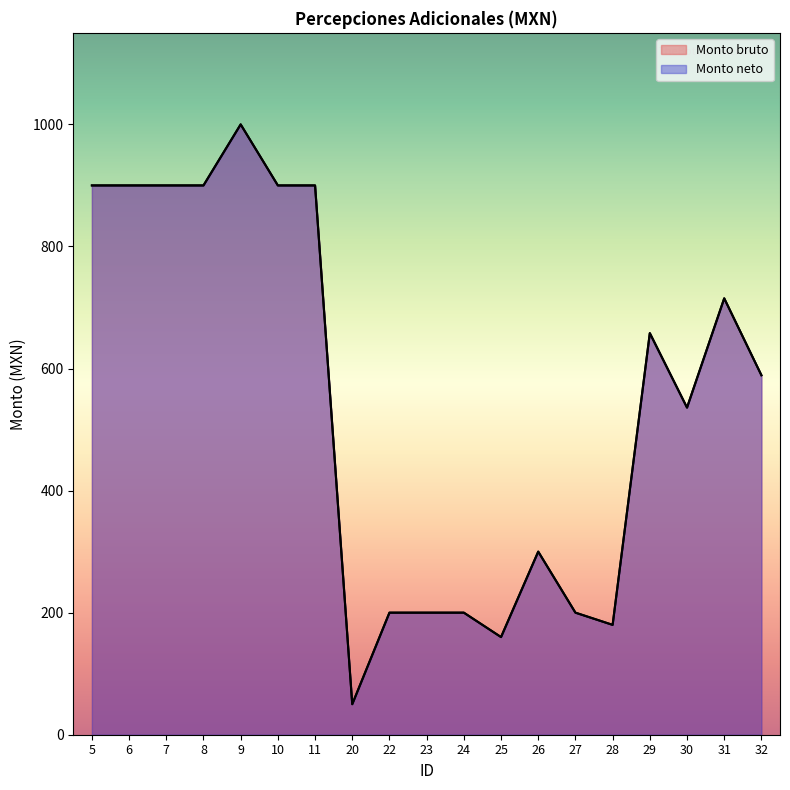

Reading left to right, extract all data points from this chart.

Monto bruto: 5=900	6=900	7=900	8=900	9=1000	10=900	11=900	20=50	22=200	23=200	24=200	25=160	26=300	27=200	28=180	29=658	30=536	31=715	32=589
Monto neto: 5=900	6=900	7=900	8=900	9=1000	10=900	11=900	20=50	22=200	23=200	24=200	25=160	26=300	27=200	28=180	29=658	30=536	31=715	32=589